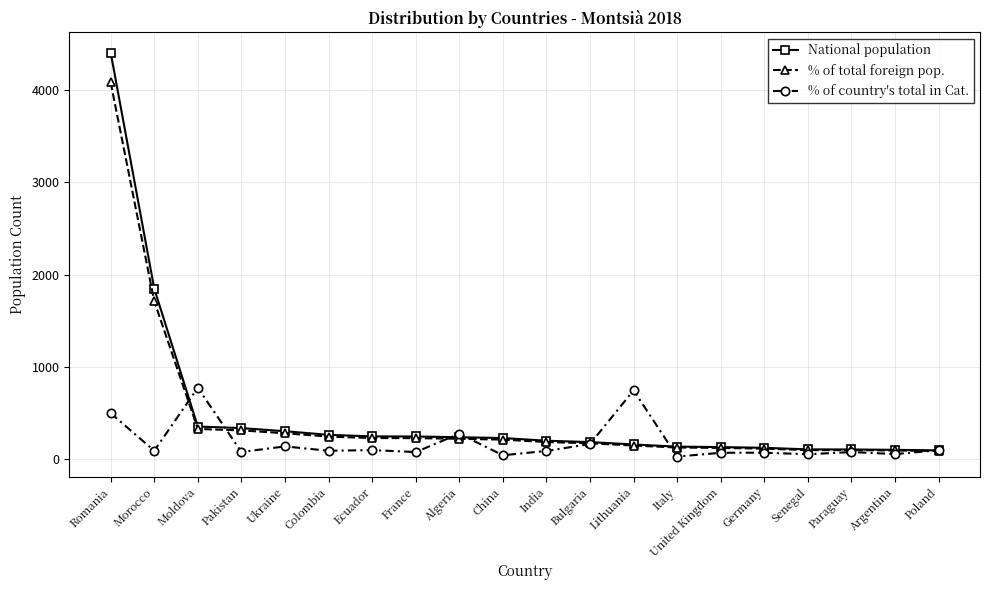

True or false: % of total foreign pop. has a value of 854 at Morocco.

False